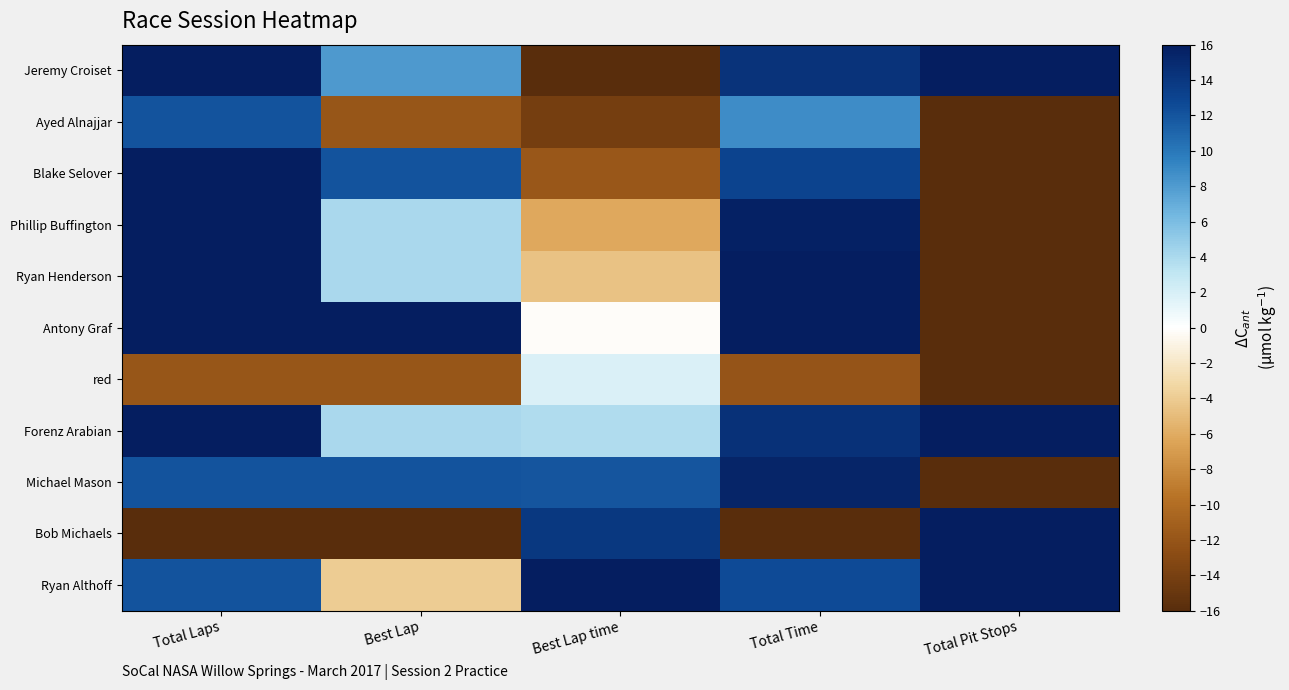

How many data points does each series have?

5